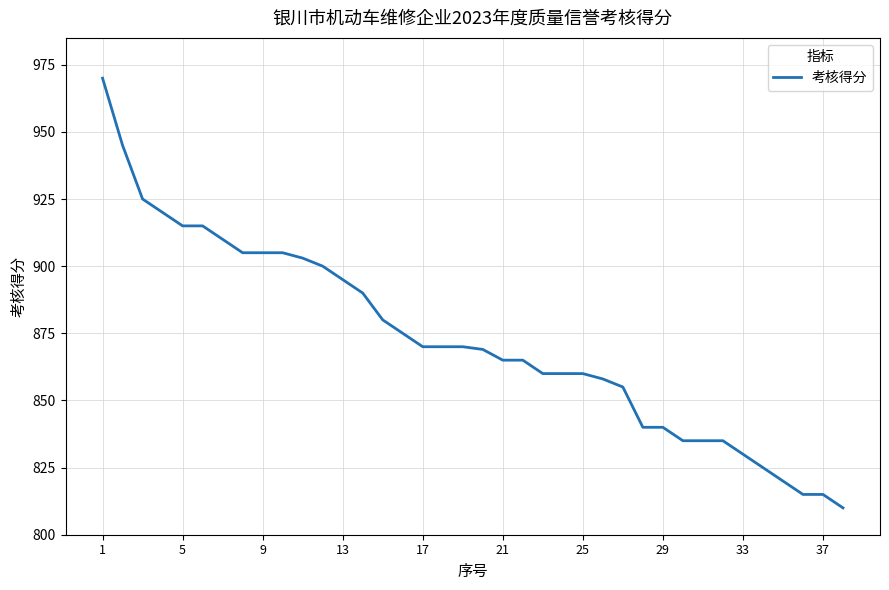

What is the minimum value shown in the chart?

810